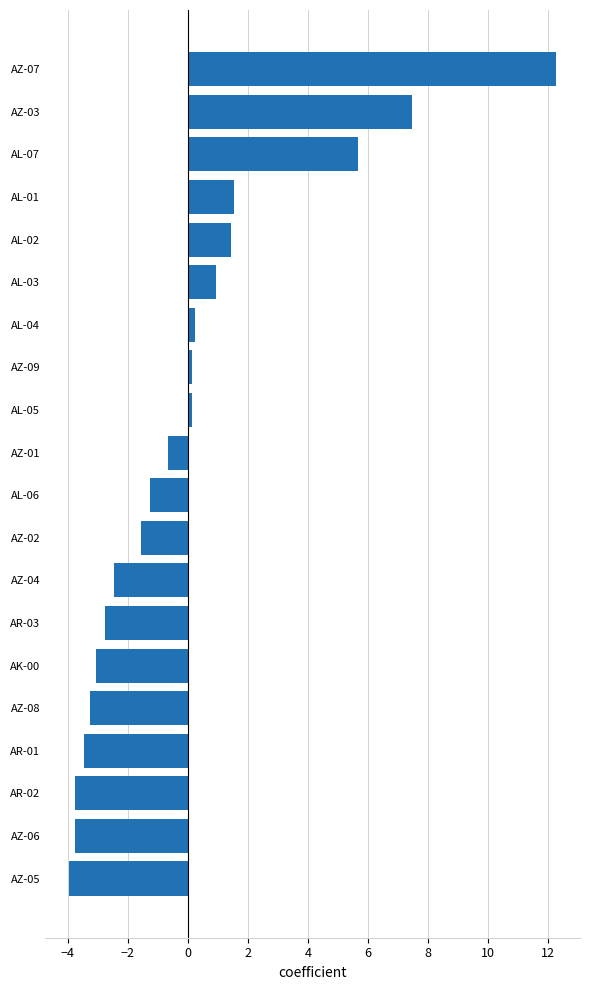

Which label corresponds to the largest value in the chart?

AZ-07